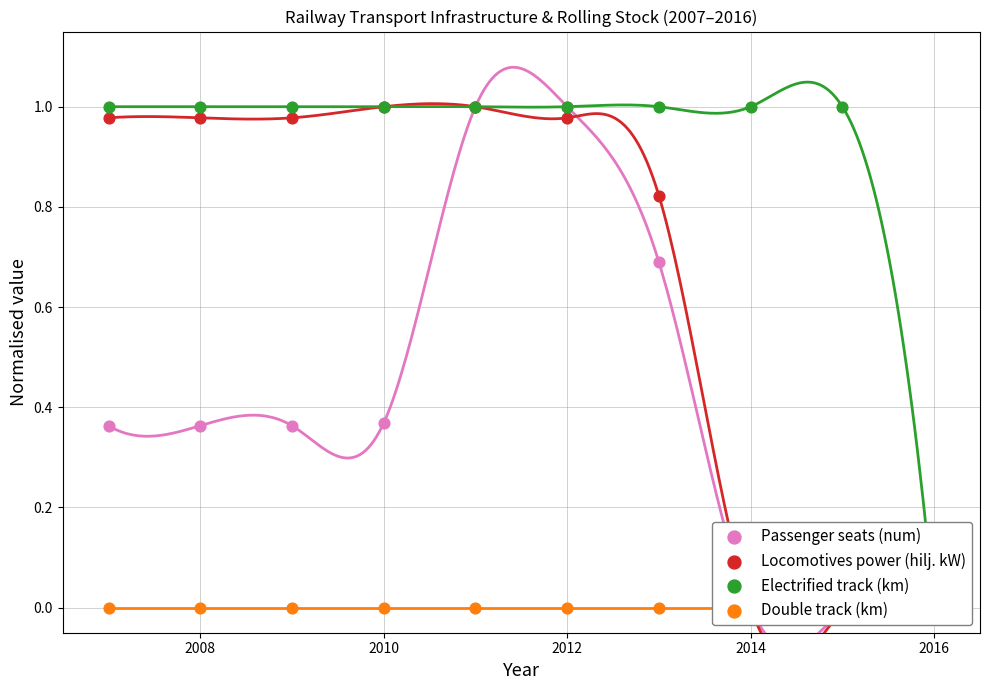

What is the total value across all series at 2008?

2.3